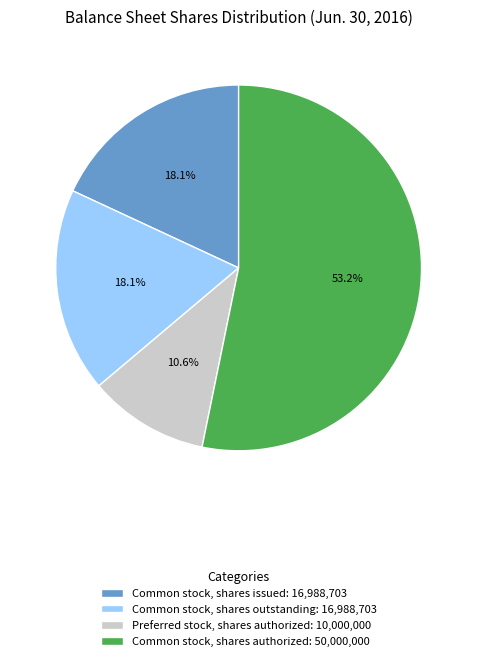

Which category has the biggest portion of the pie?

Common stock, shares authorized